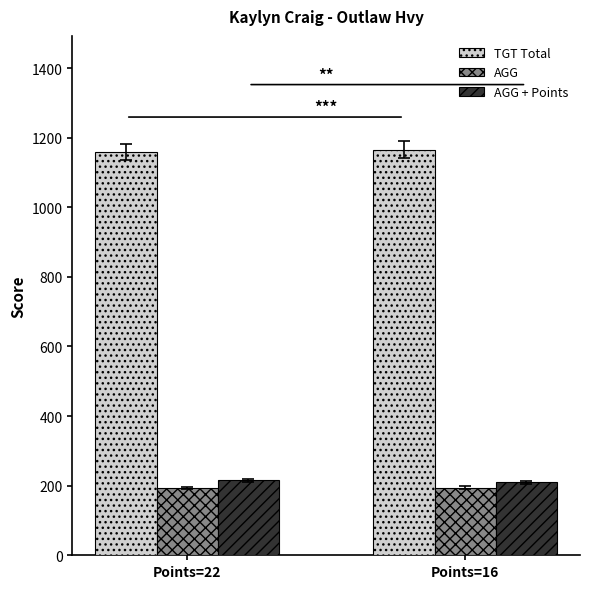

How many AGG values are between 193 and 194?

1